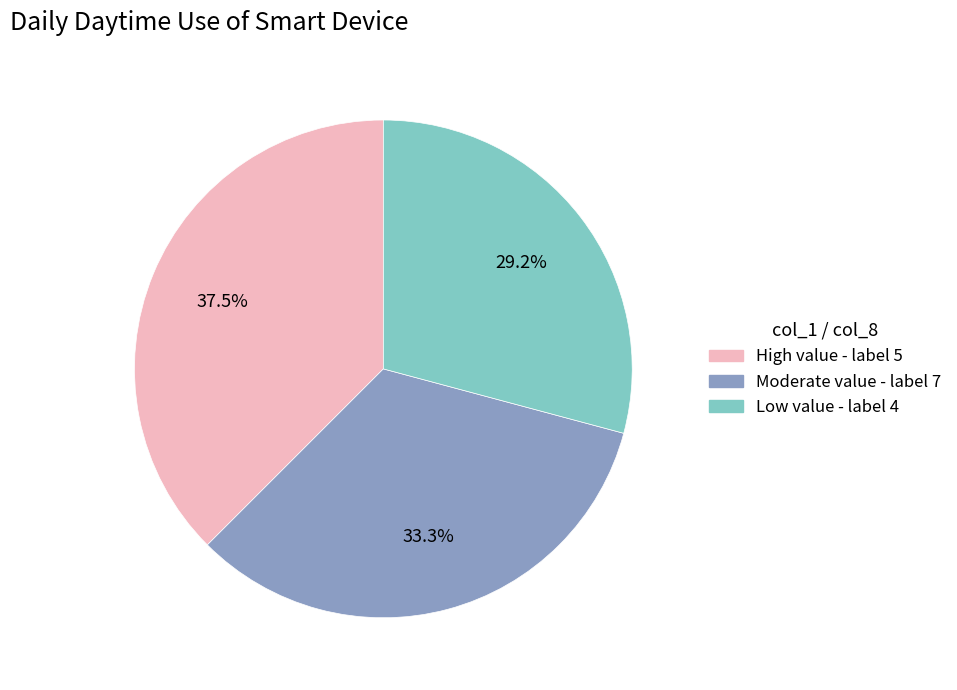

Combined, what portion of the pie is Moderate value - label 7 and Low value - label 4?

62.5%